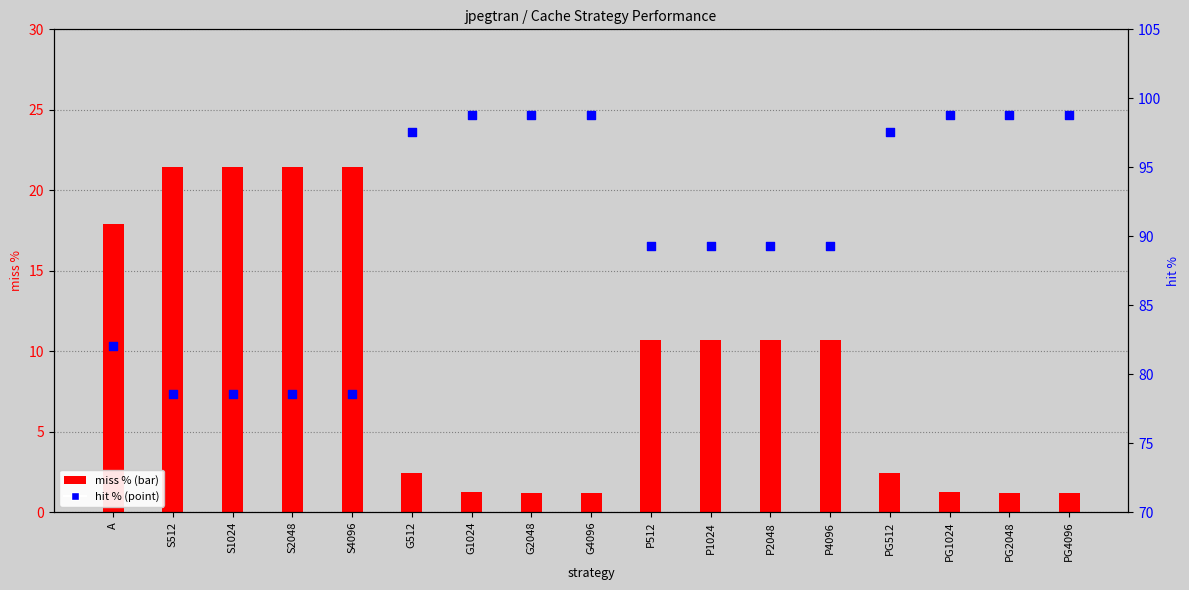

Which series contains the lowest Y value?

miss %